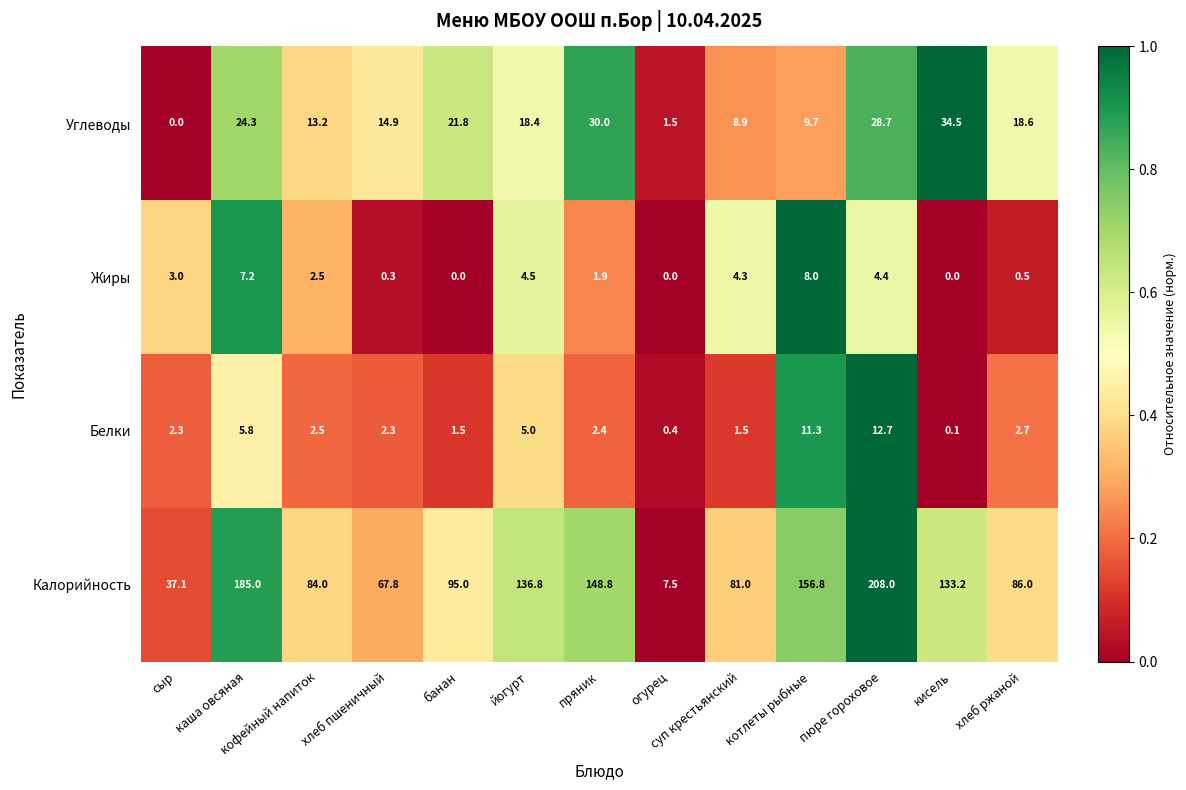

Rank the series by their maximum value, from lowest to highest.

Жиры, Белки, Углеводы, Калорийность